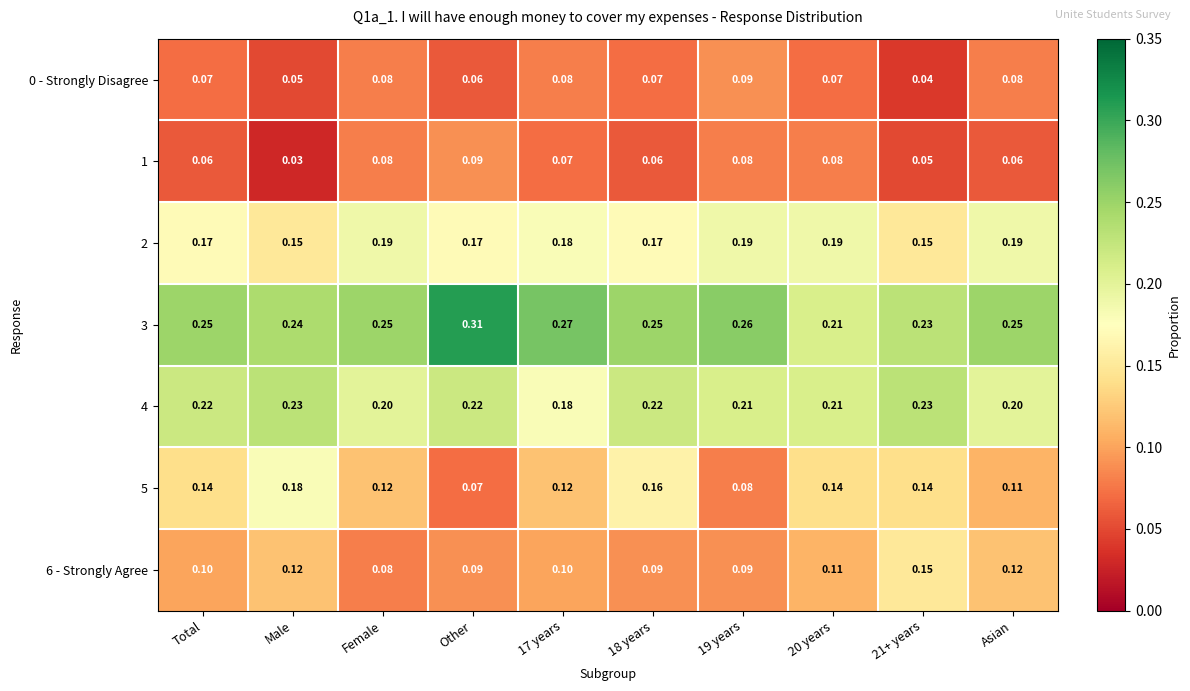

Which category has the highest value across all series?

Other